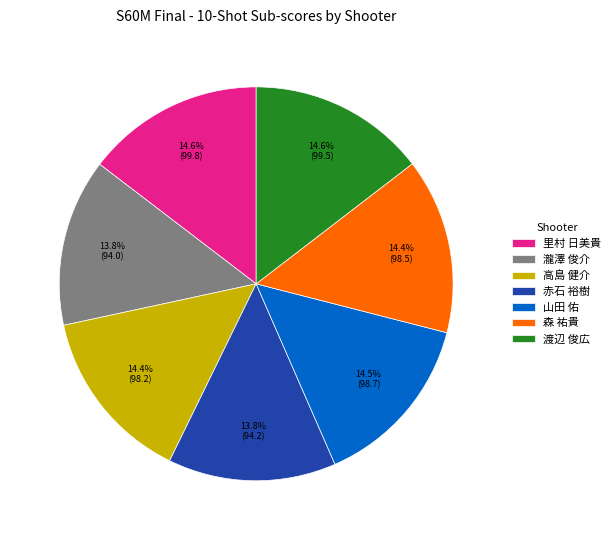

Is 瀧澤 俊介 the majority of the pie?

No